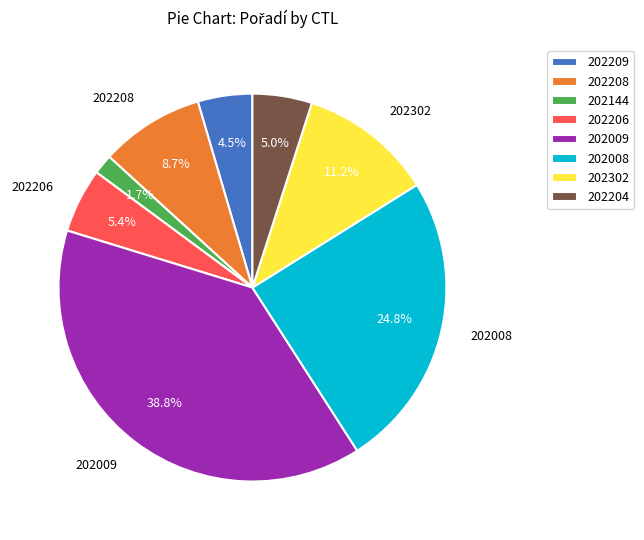

To the nearest percent, what portion does 202009 represent?

39%